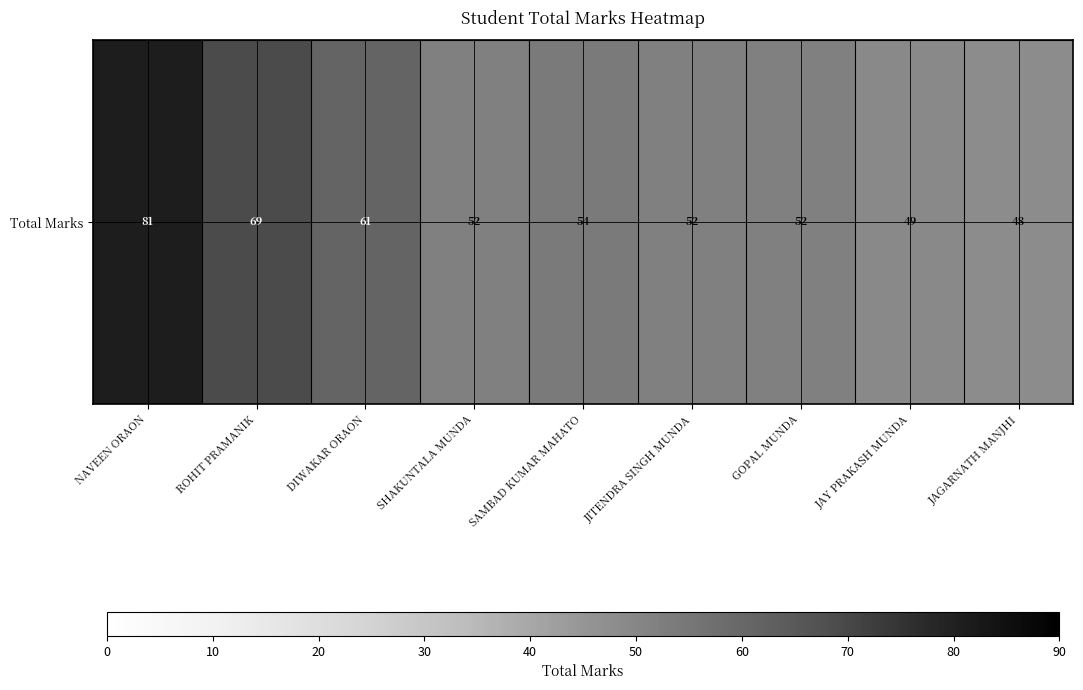

At which category does the chart reach its minimum across all series?

JAGARNATH MANJHI